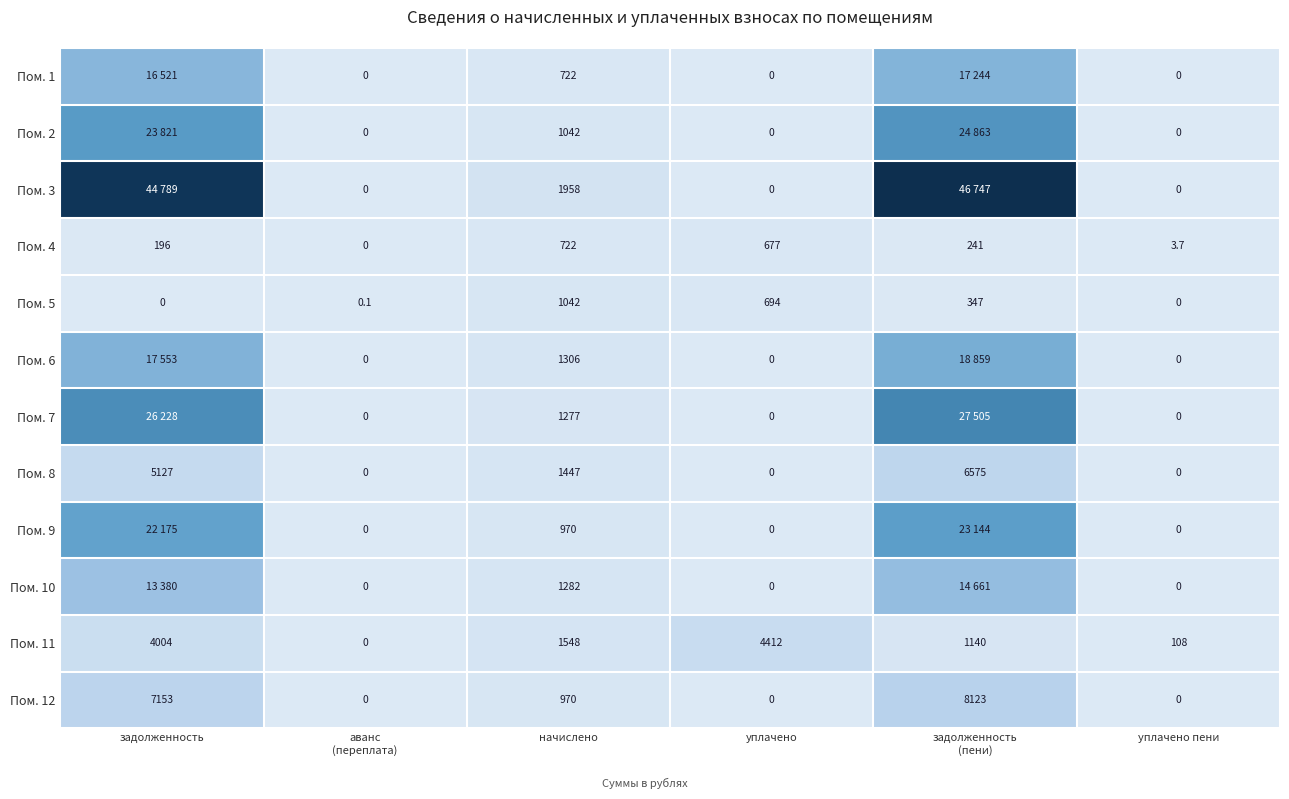

What is the highest value of the Пом. 3 series?

46747.0